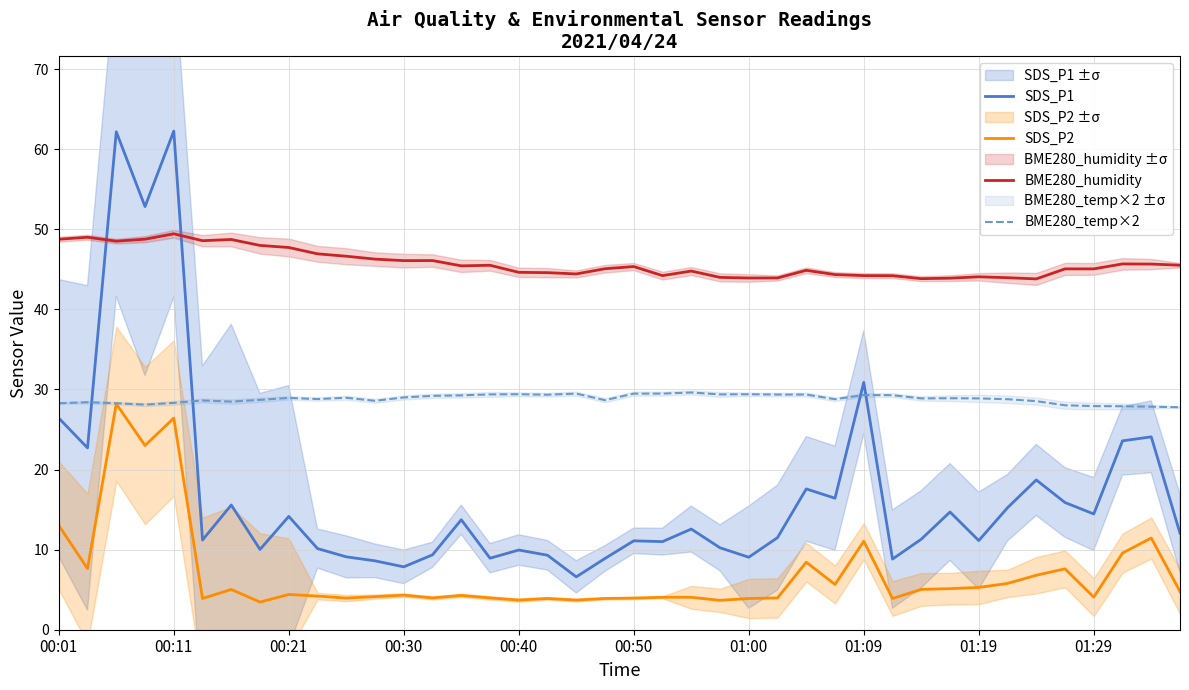

What is the average value of the BME280_humidity series?

45.7